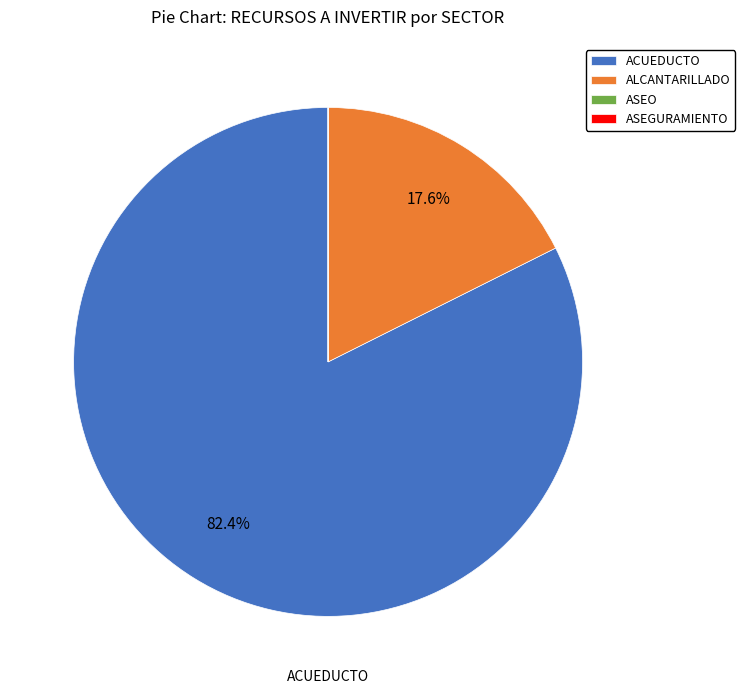

Which slice is the largest?

ACUEDUCTO